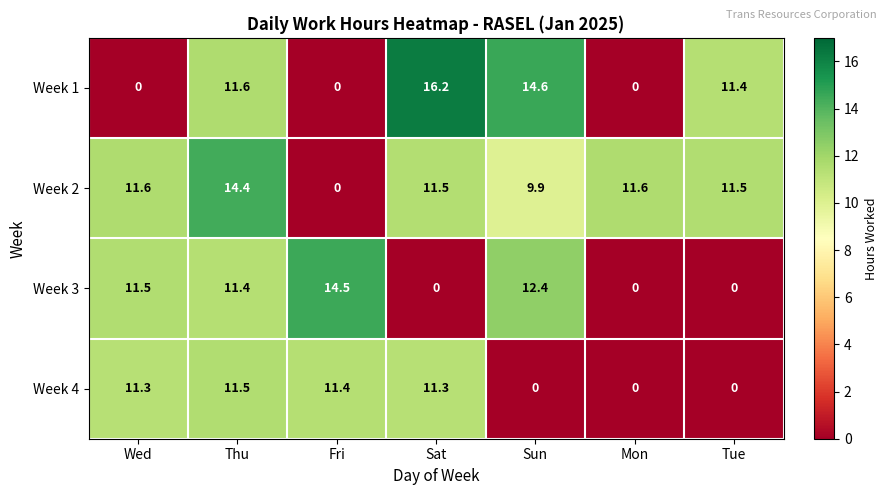

At which category is the sum across all series the highest?

Thu